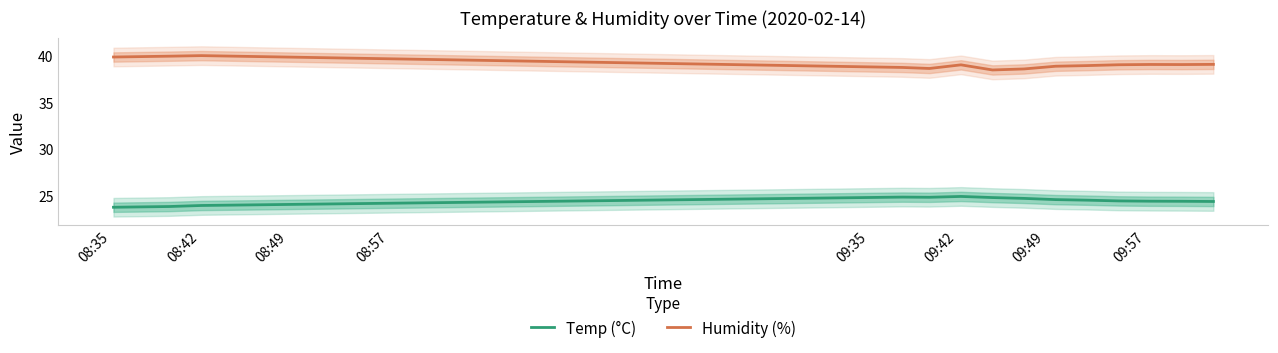

True or false: Temp (°C) and Humidity (%) cross at least once.

False